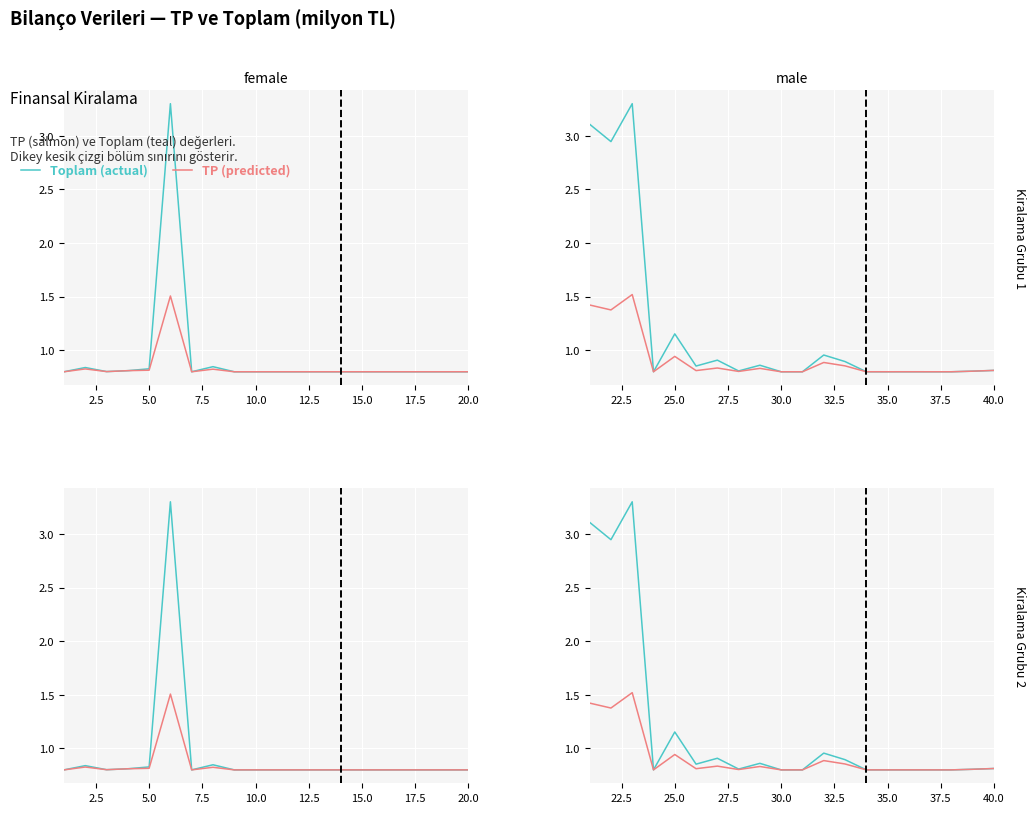

What is the approximate value of Toplam at 30.0?

0.8